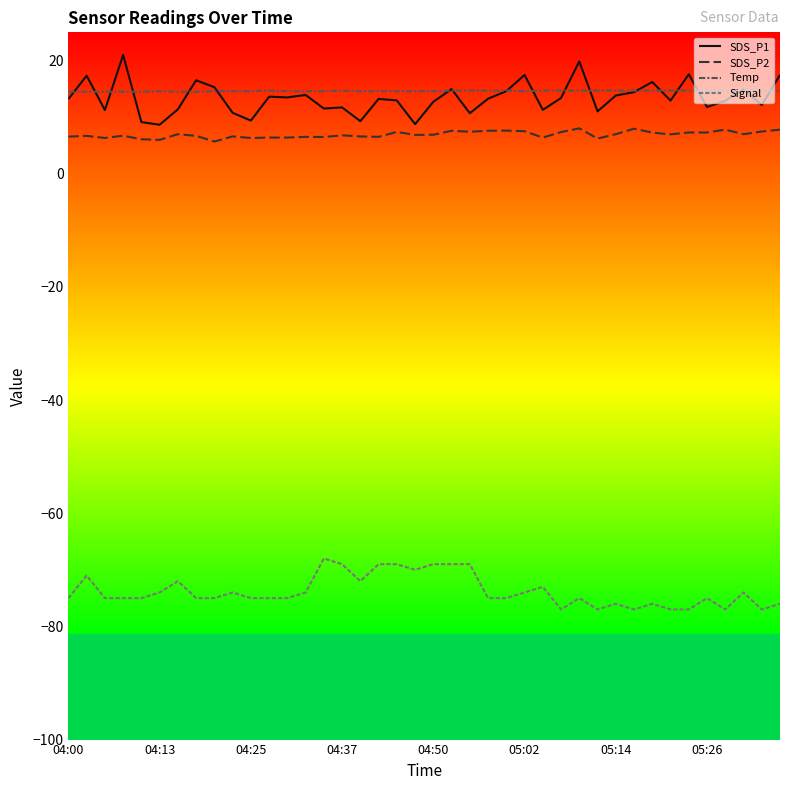

Which series has the largest range (max minus min)?

SDS_P1